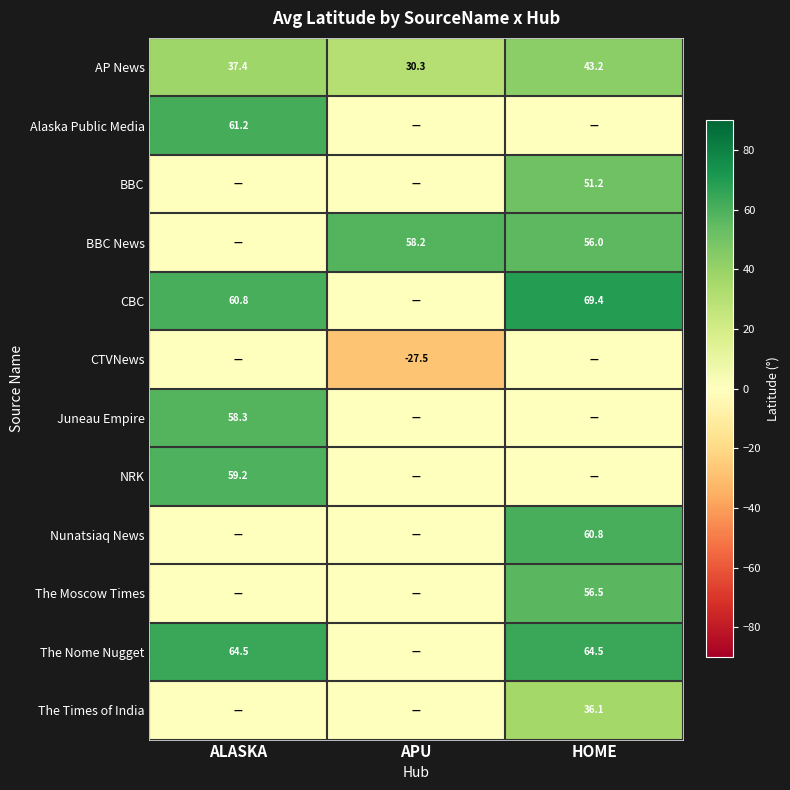

Where does the AP News series first go above 37?

ALASKA